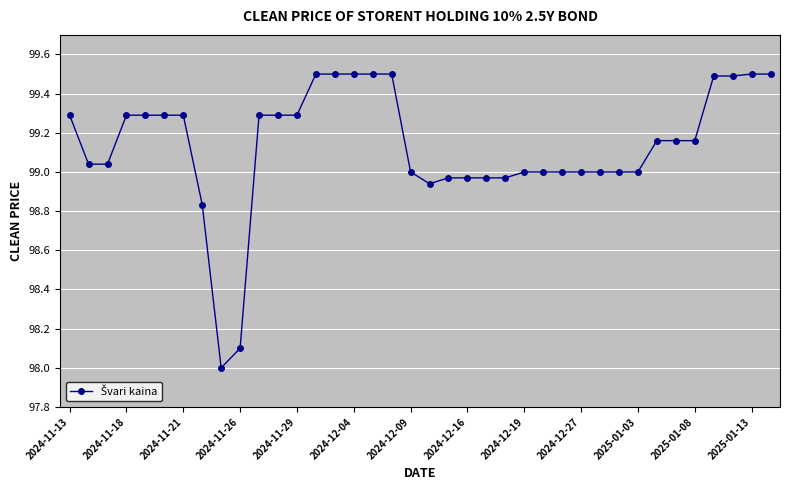

What is the difference between the maximum and minimum values?

1.5